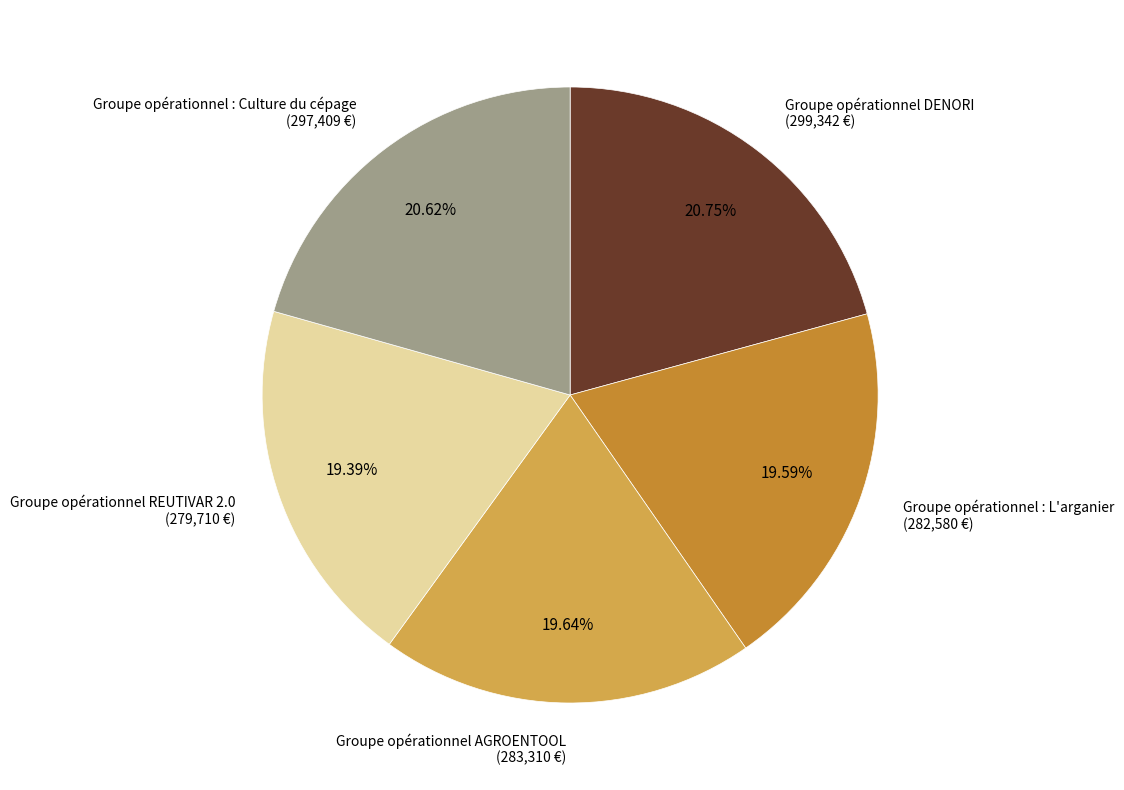

The Groupe opérationnel DENORI slice represents 28% of the pie. True or false?

False